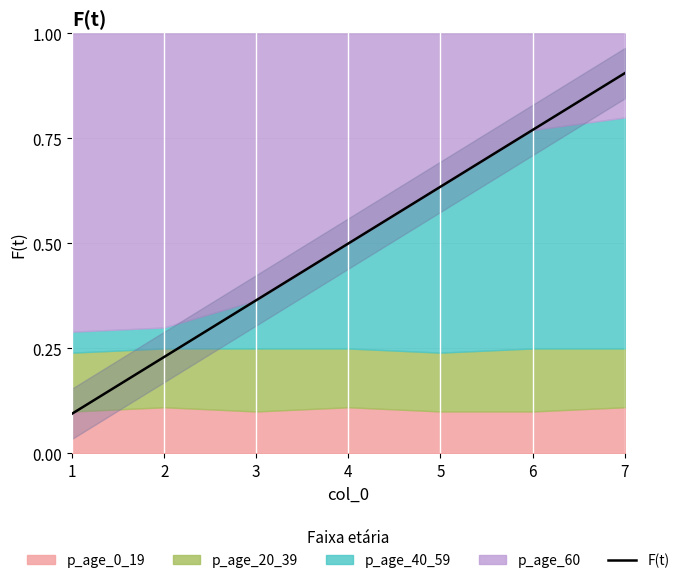

Count the number of categories in the chart.

7